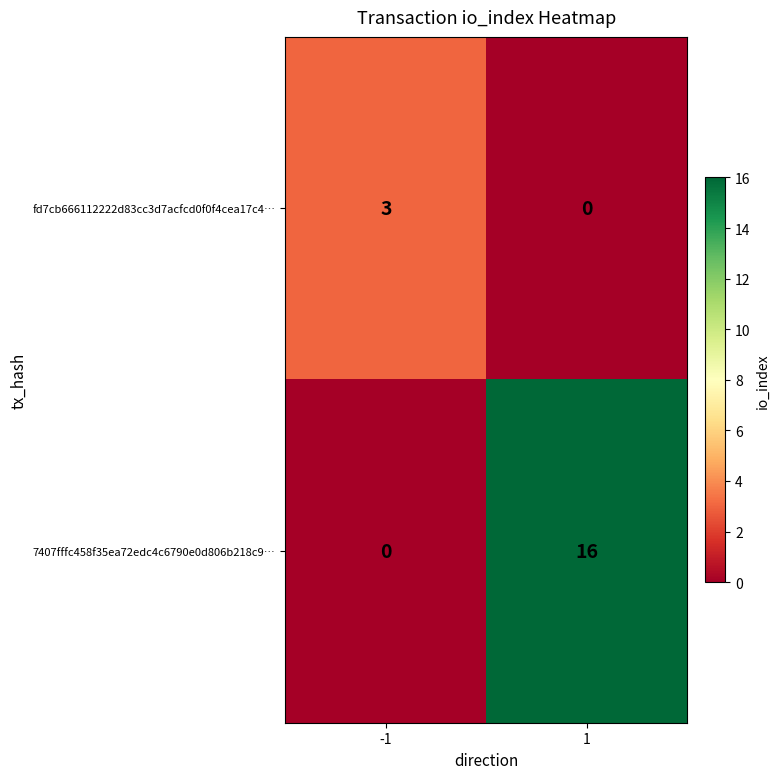

At which category is the sum across all series the highest?

1